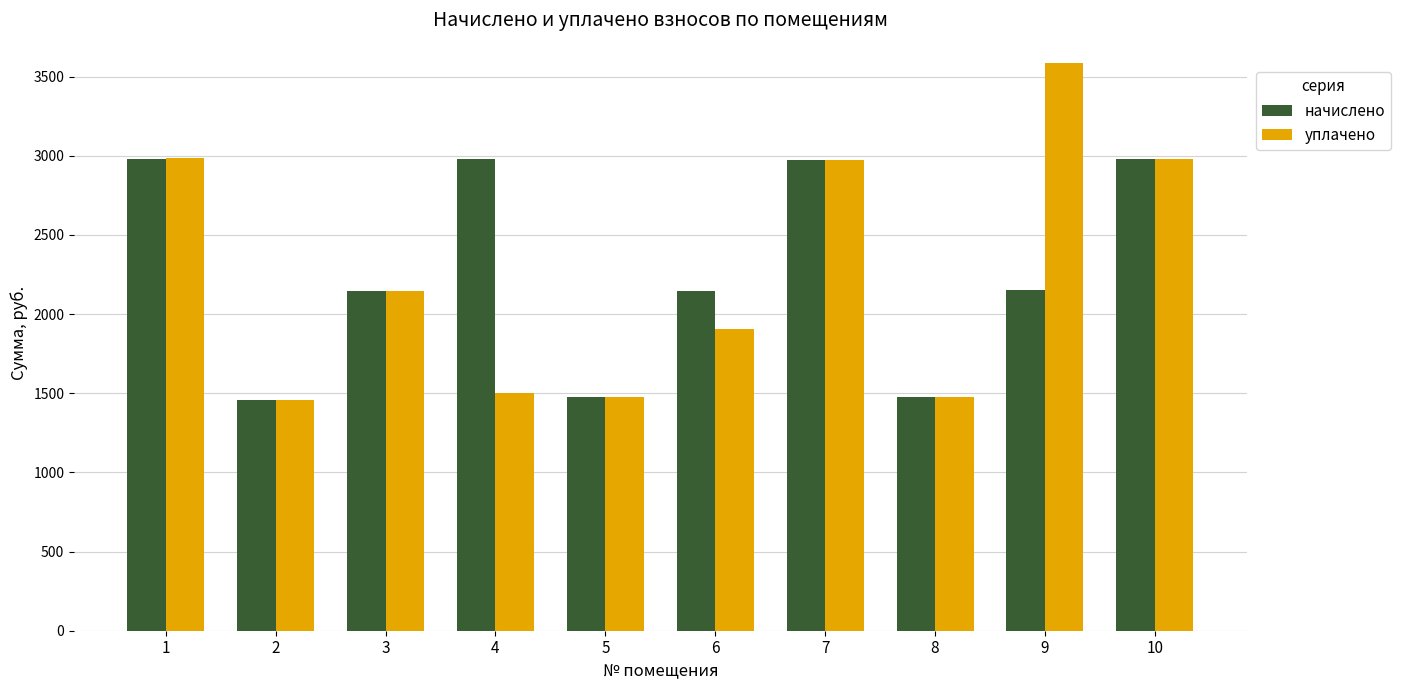

What is the value of the уплачено bar at the 7th from the left?

2971.7